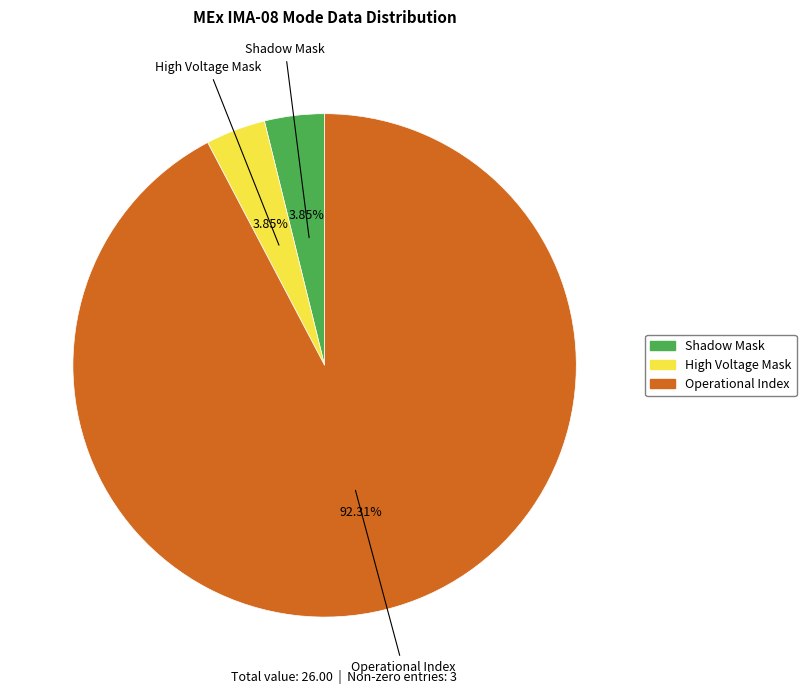

Is there any slice that represents more than half of the pie?

Yes